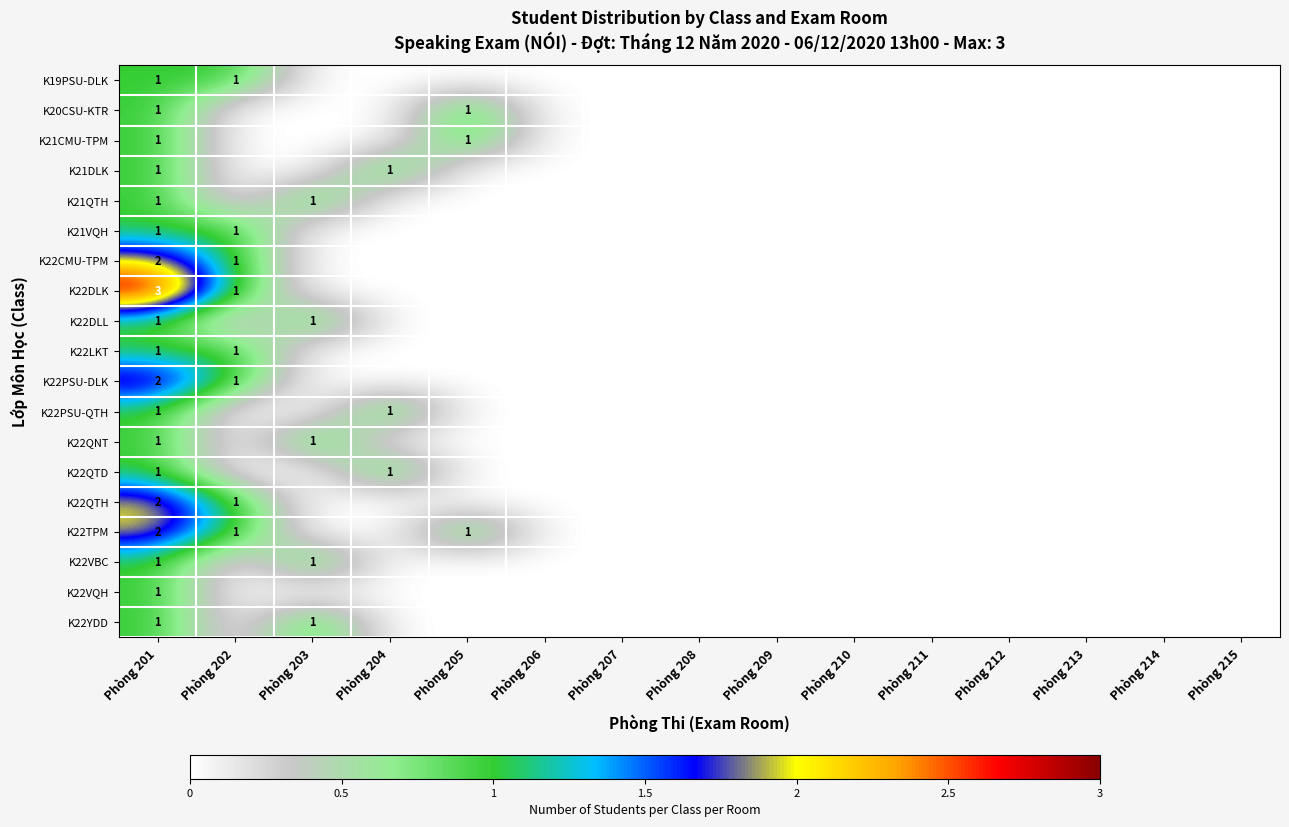

Is it true that K21VQH equals 1 at Phòng 202?

True